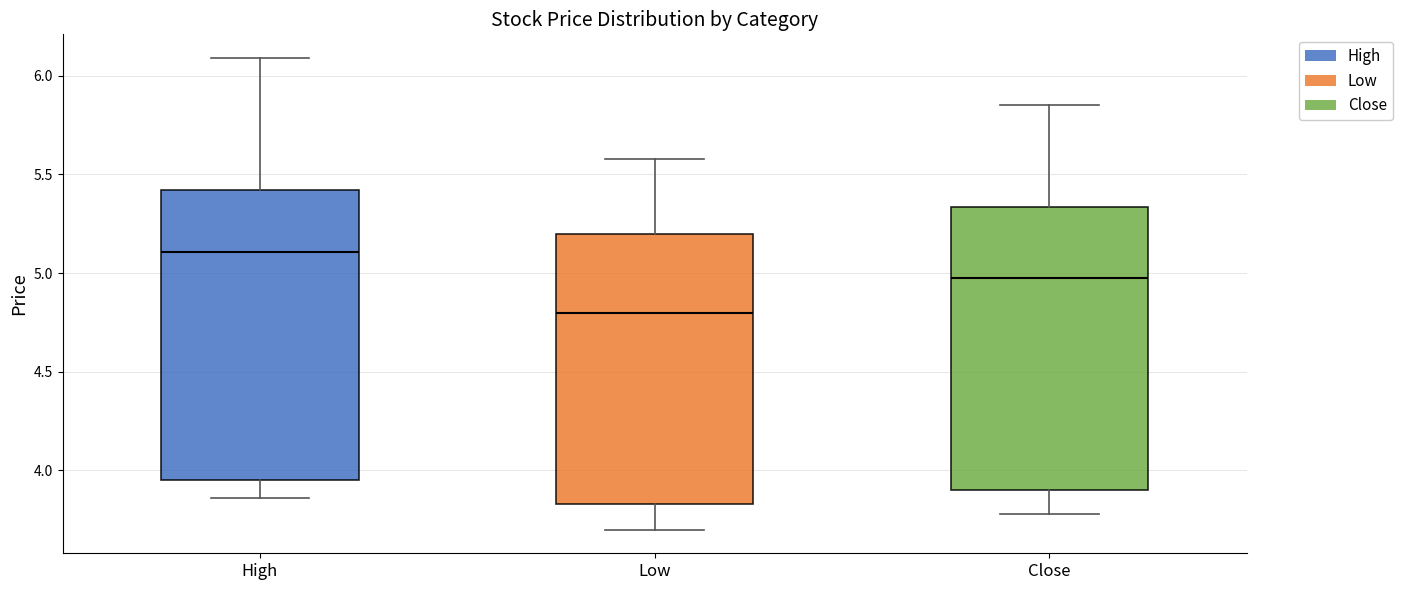

Reading left to right, read every box against the y-axis: the position of its median line, the range the box covers, and the ends of its whiskers. The values are not printed on the chart, so give them approximately, as read against the axis.

High: median 5.10, box 3.95 to 5.40, whiskers 3.85 to 6.10
Low: median 4.80, box 3.85 to 5.20, whiskers 3.70 to 5.60
Close: median 5.00, box 3.90 to 5.35, whiskers 3.80 to 5.85